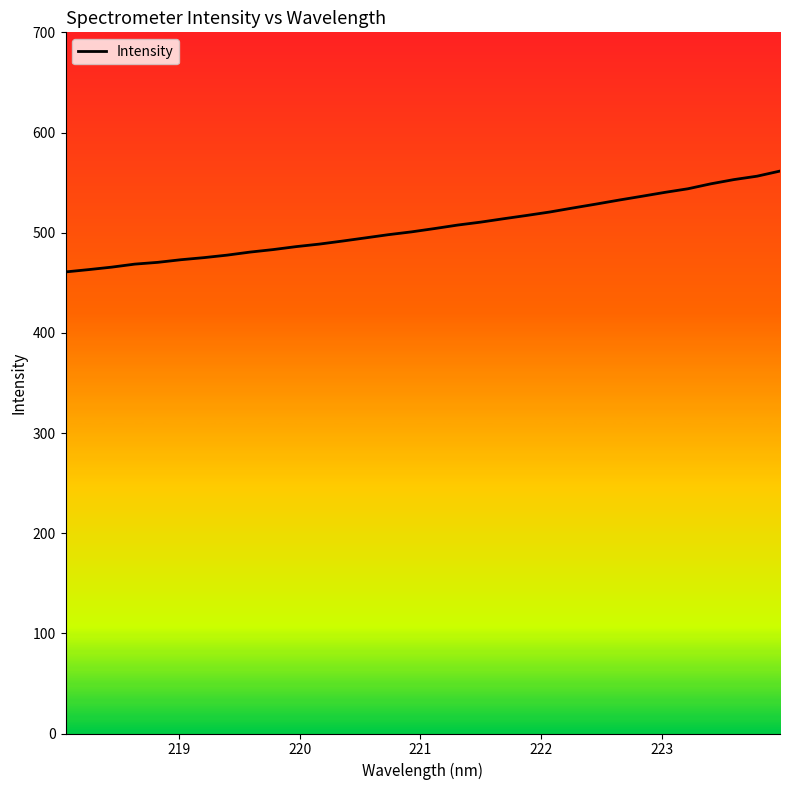

What is the minimum value shown in the chart?

460.8